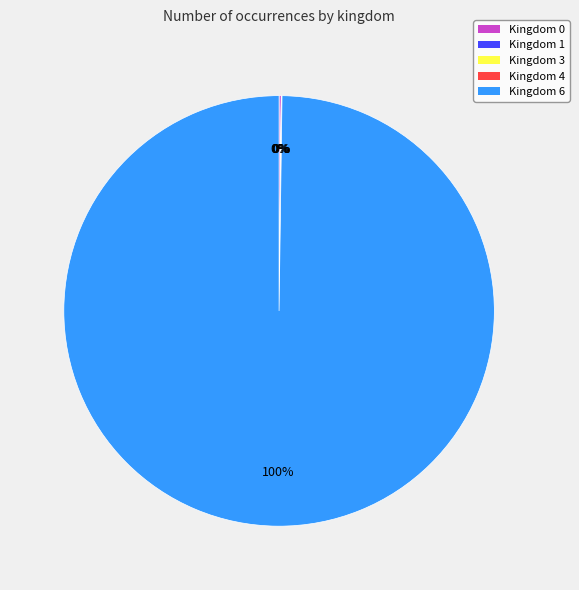

Is there a majority slice in this chart?

Yes